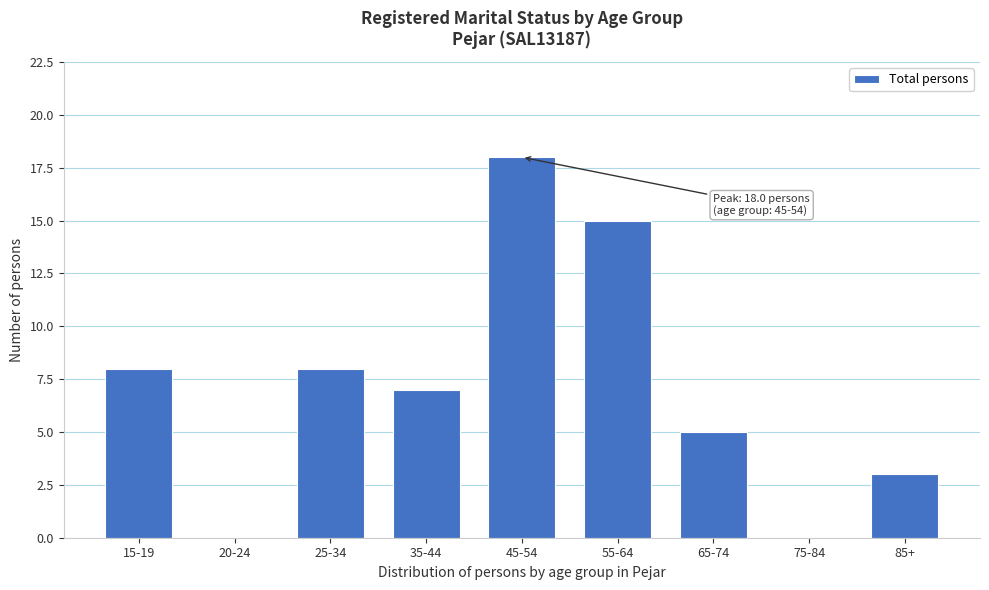

Reading right to left, list all the values displayed in this chart.

85+=3	75-84=0	65-74=5	55-64=15	45-54=18	35-44=7	25-34=8	20-24=0	15-19=8